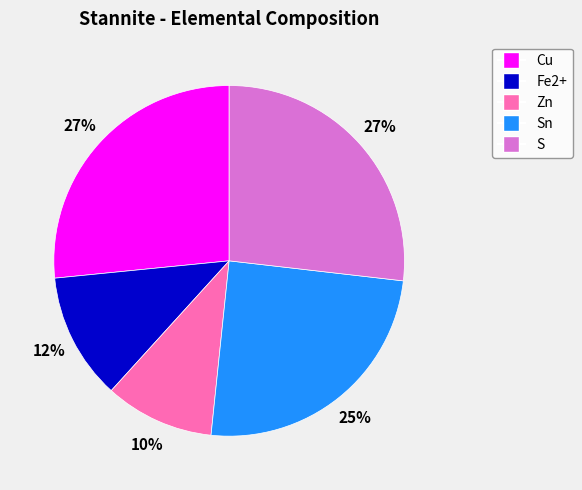

Is there any slice that represents more than half of the pie?

No